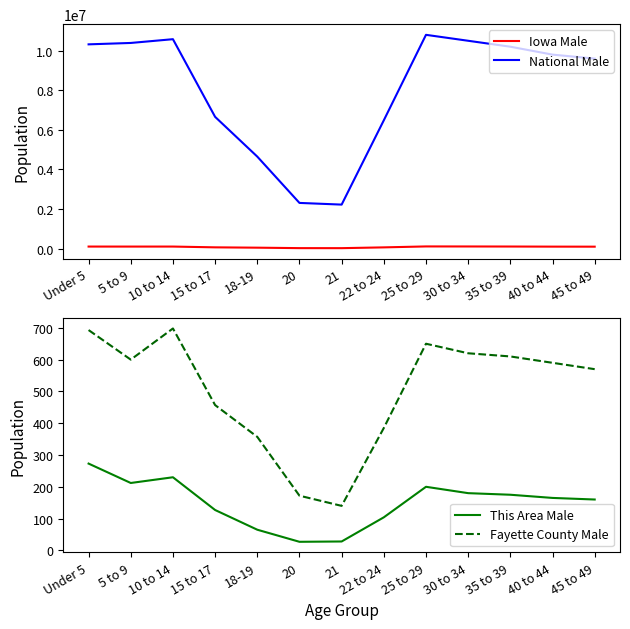

What is the greatest value displayed?

10800000